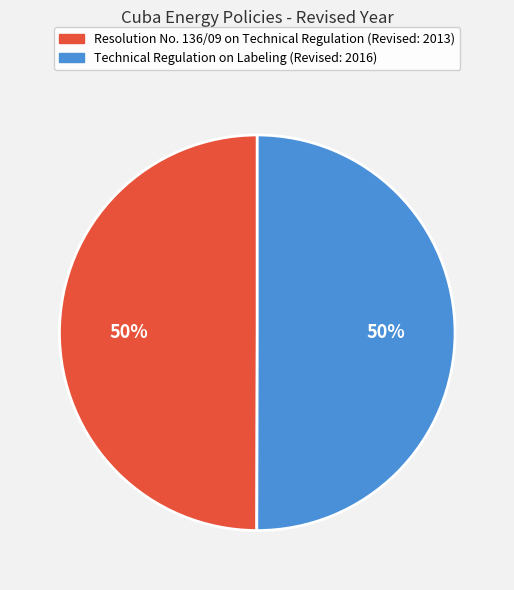

Count the number of slices in the pie.

2